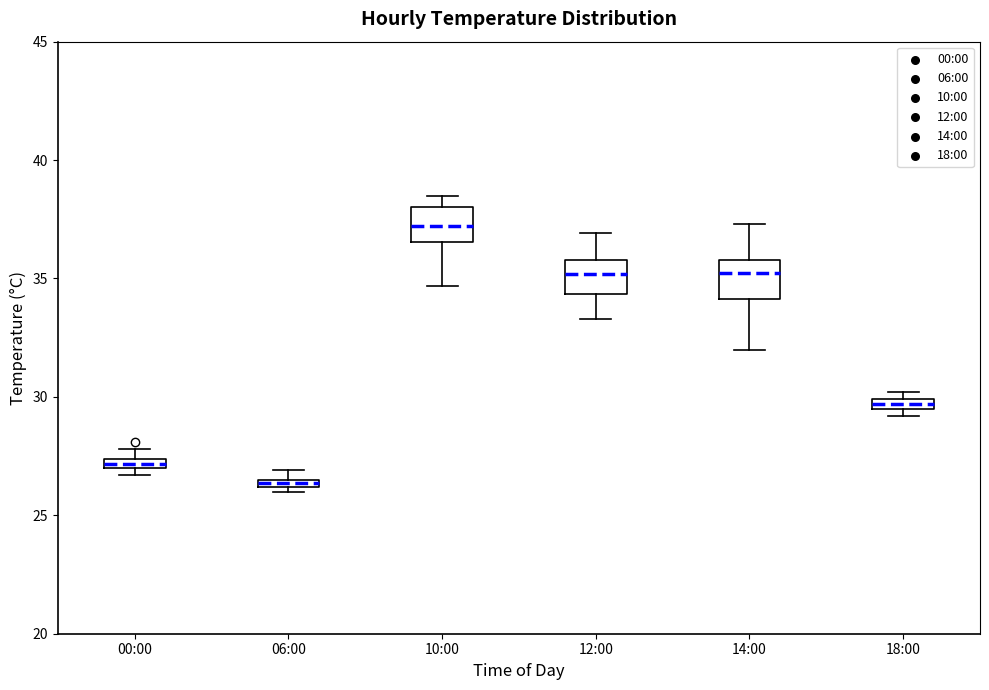

Which box has the lowest median line?

06:00